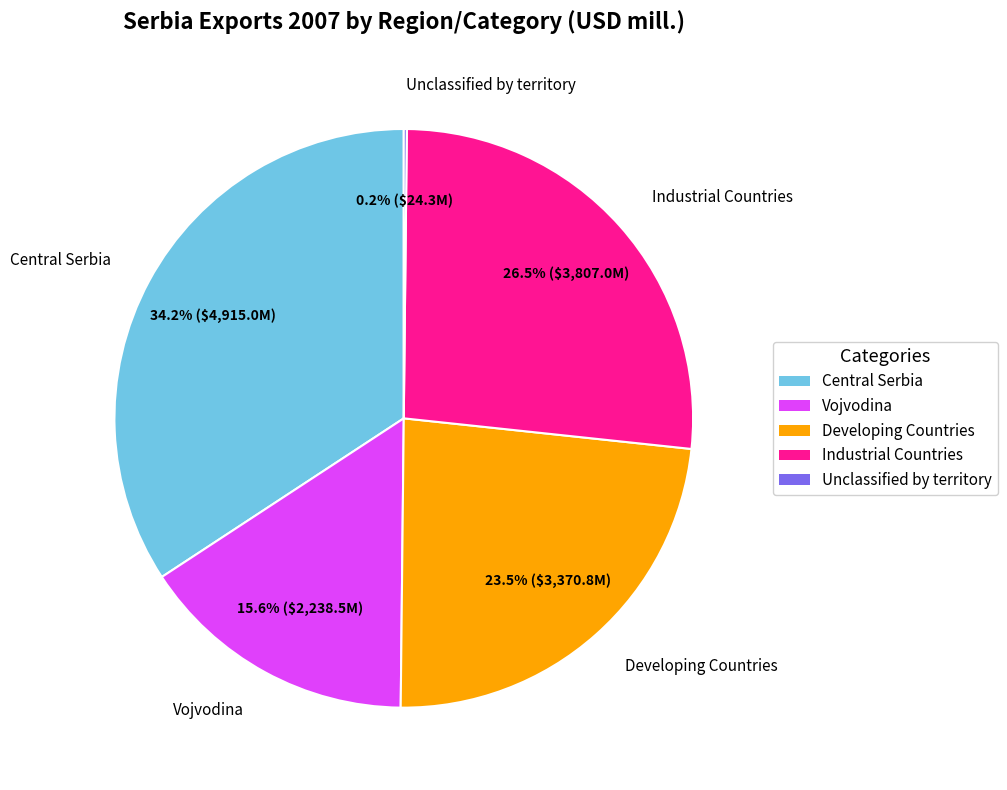

To the nearest percent, what percentage of the pie is Central Serbia?

34%